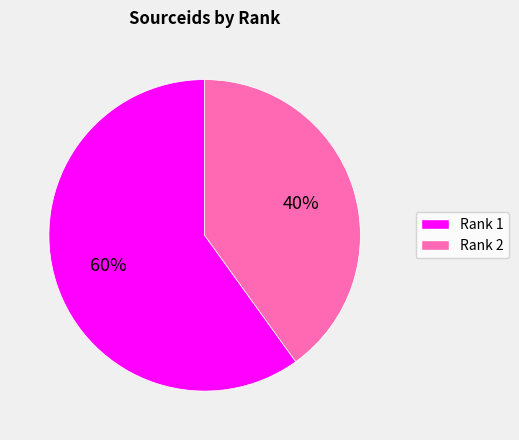

How many segments does this pie chart have?

2